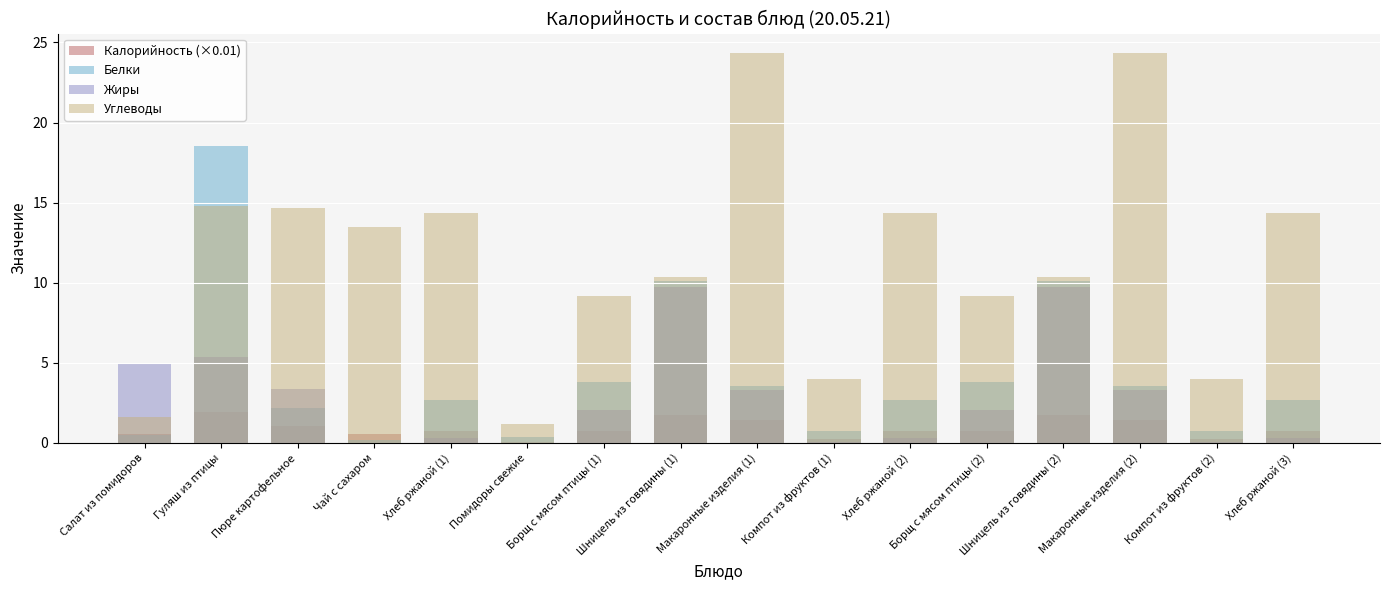

At which category does the chart reach its minimum across all series?

Чай с сахаром